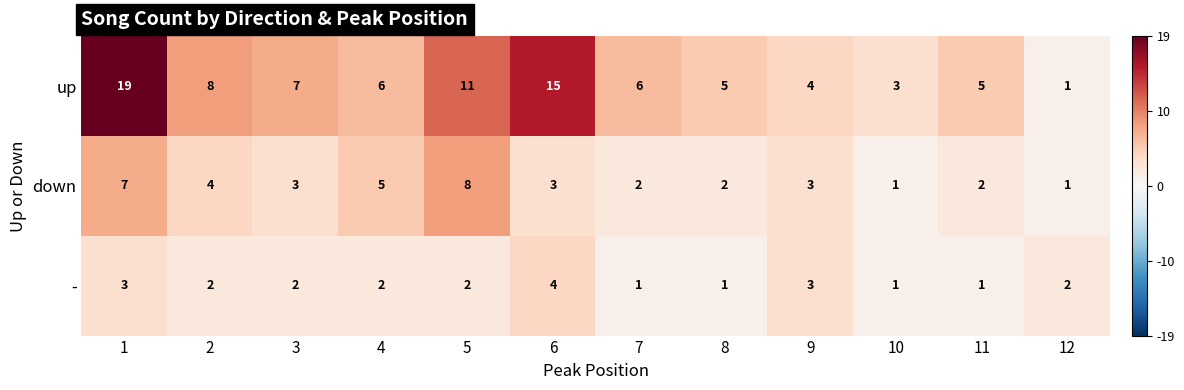

What is the highest value of the up series?

19